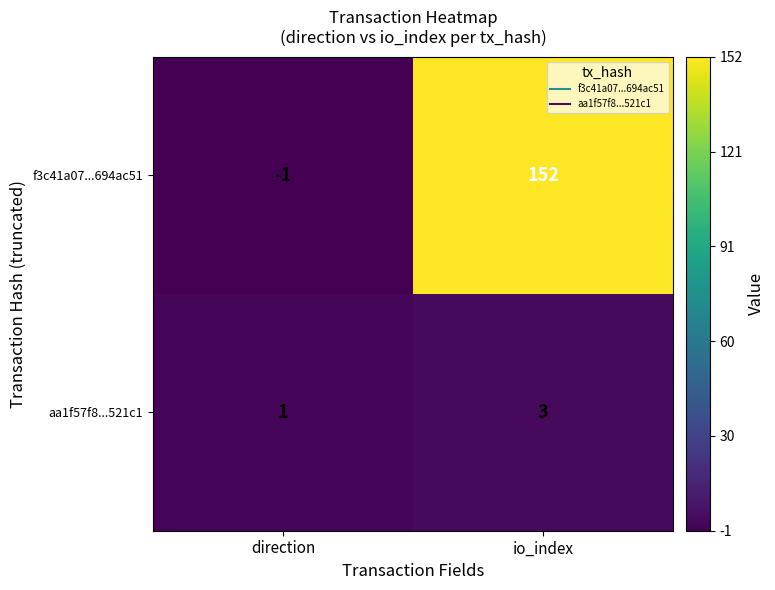

Count the number of categories in the chart.

2